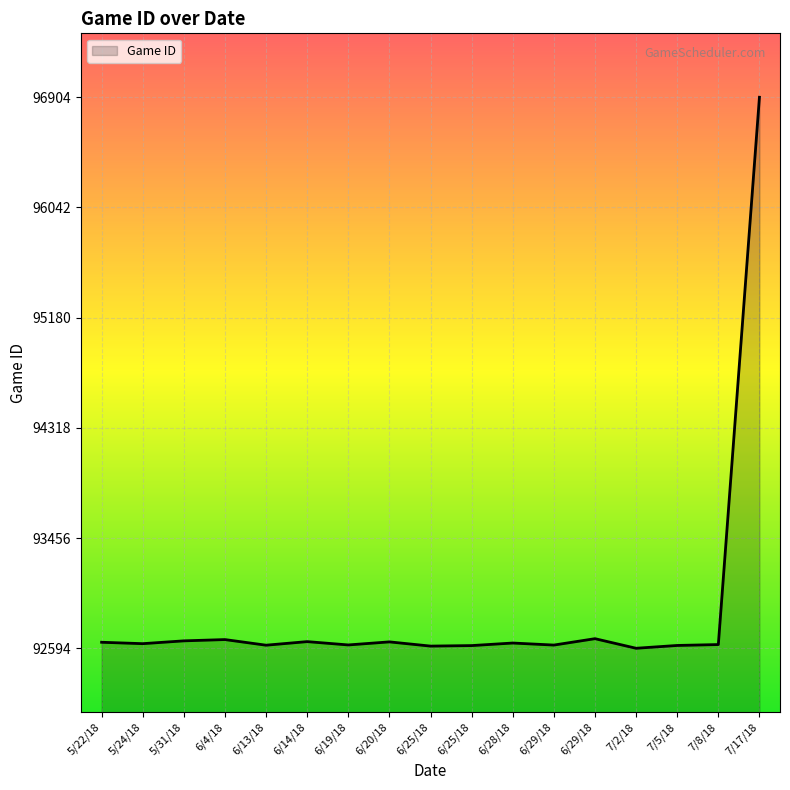

The value at 6/13/18 is 125291. True or false?

False